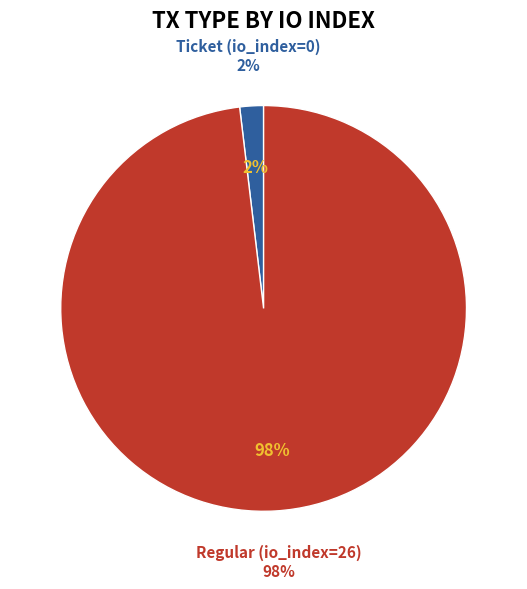

To the nearest percent, what is the combined percentage of Regular (io_index=26) and Ticket (io_index=0)?

100%